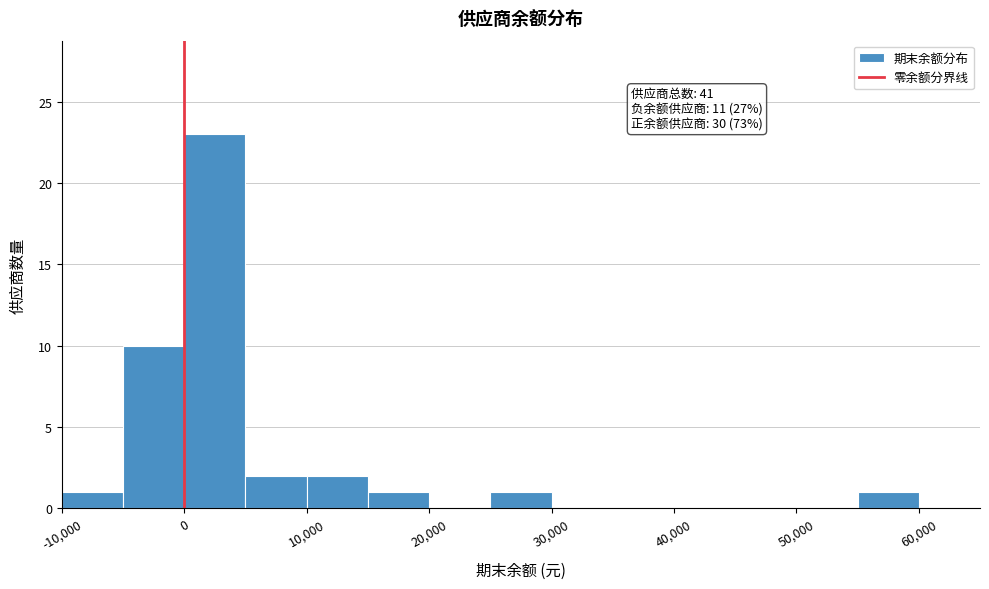

Which range on the x-axis has the tallest bar?

0 to 5000